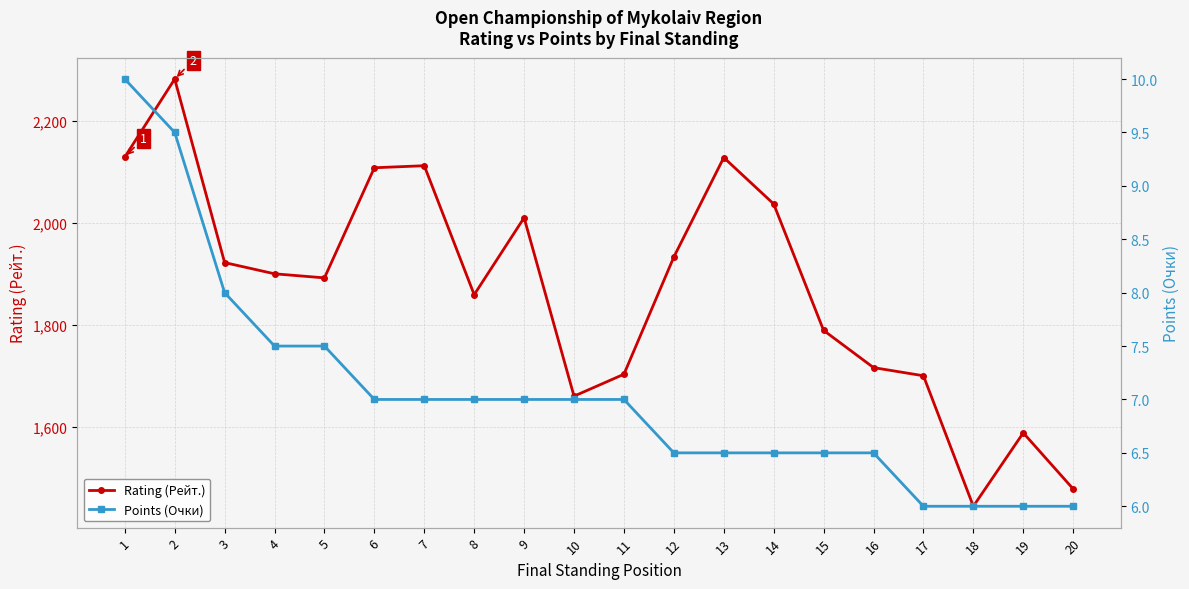

The Points (Очки) series shows 4.7 at 3. True or false?

False